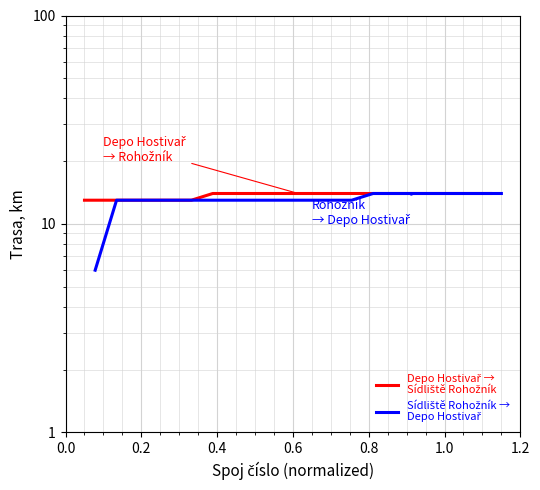

What are all the series names shown in the legend?

Depo Hostivař →
Sídliště Rohožník, Sídliště Rohožník →
Depo Hostivař